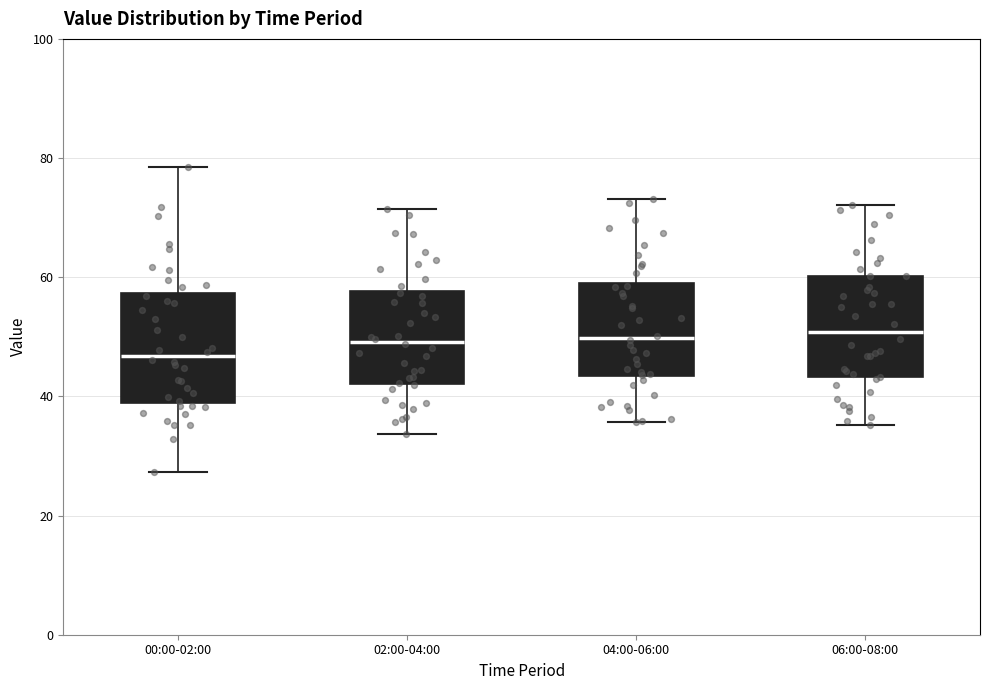

Reading left to right, read every box against the y-axis: the position of its median line, the range the box covers, and the ends of its whiskers. The values are not printed on the chart, so give them approximately, as read against the axis.

00:00-02:00: median 46, box 38 to 58, whiskers 28 to 78
02:00-04:00: median 50, box 42 to 58, whiskers 34 to 72
04:00-06:00: median 50, box 44 to 60, whiskers 36 to 74
06:00-08:00: median 50, box 44 to 60, whiskers 36 to 72